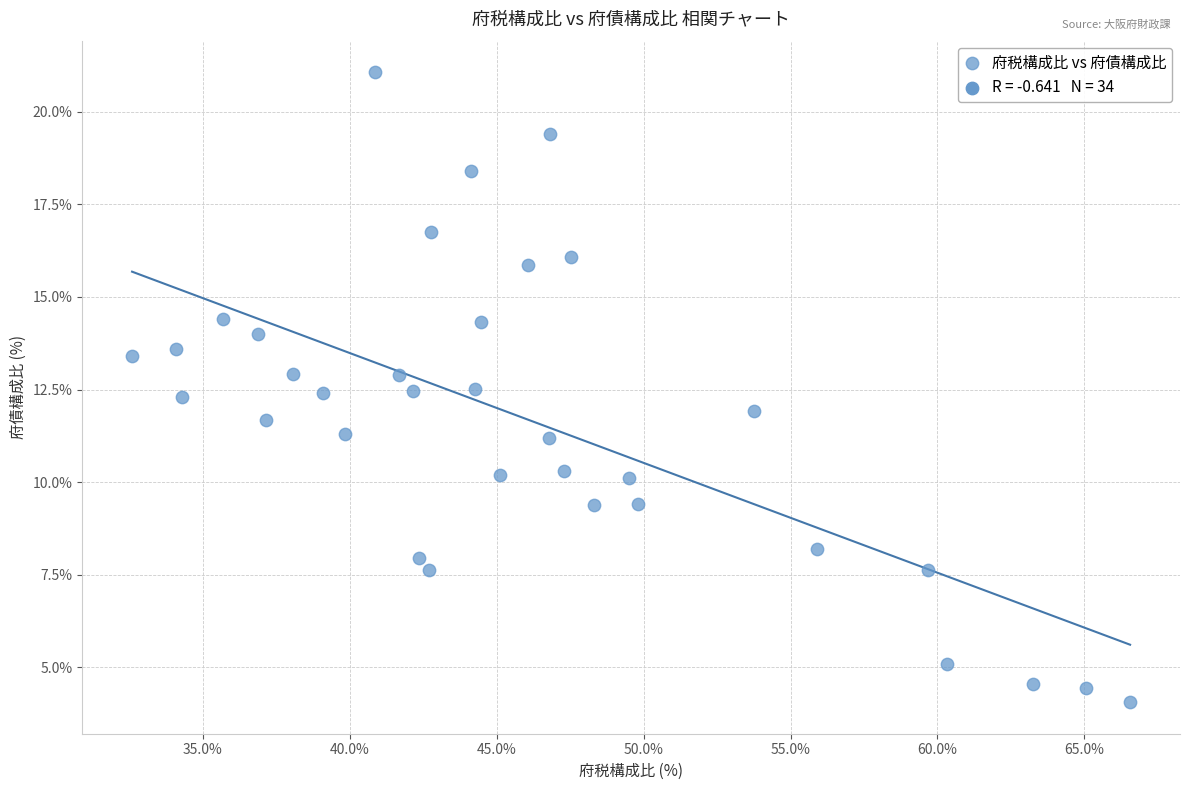

What is the range of Y values (max minus min)?

17.0